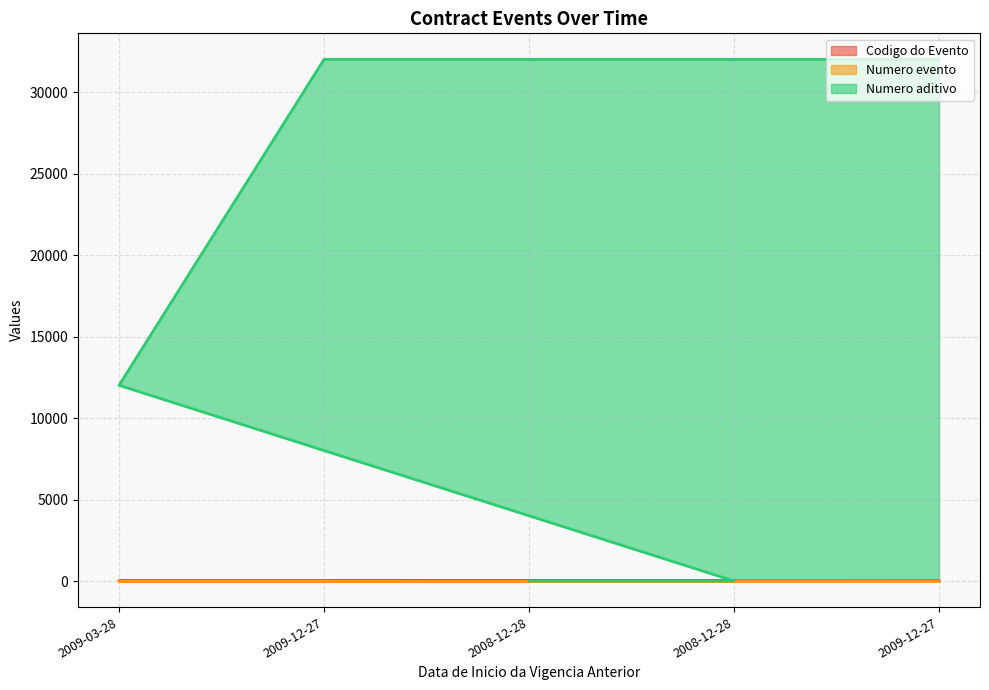

Where do Numero aditivo and Codigo do Evento first cross each other?

2009-12-27 and 2008-12-28